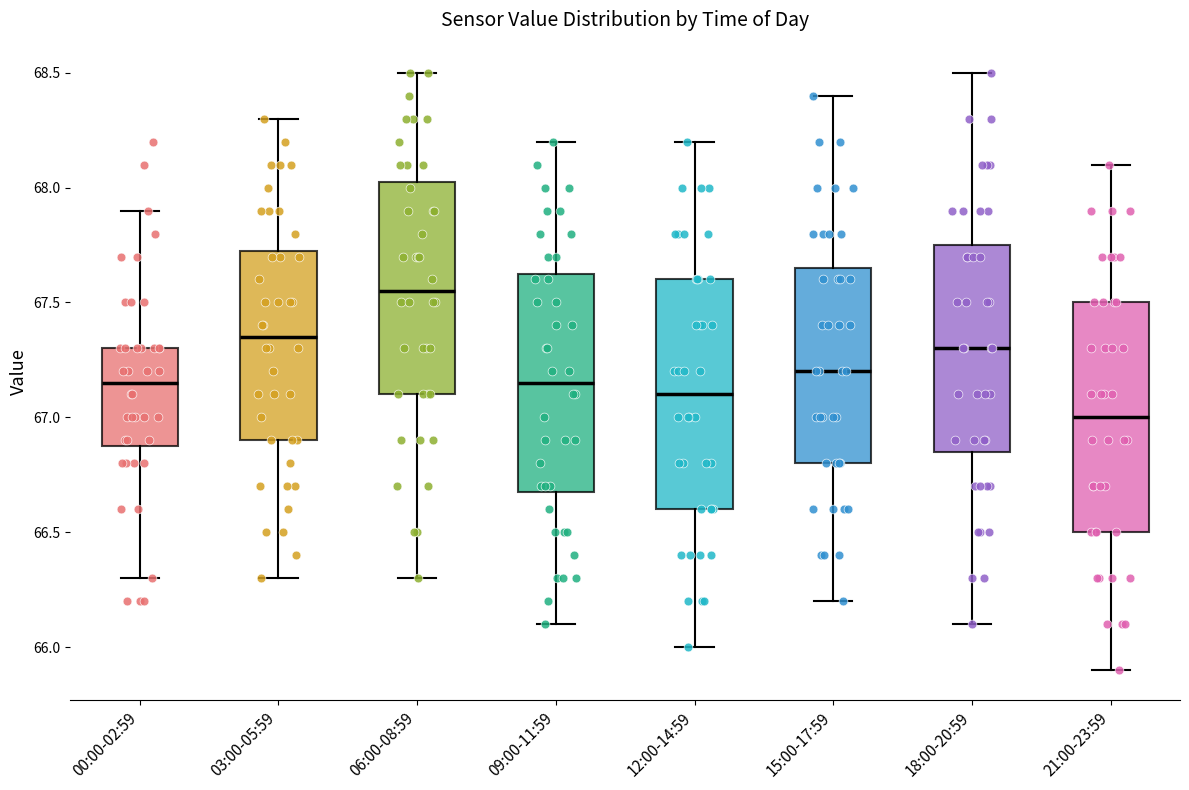

Which box has the lowest median line?

21:00-23:59